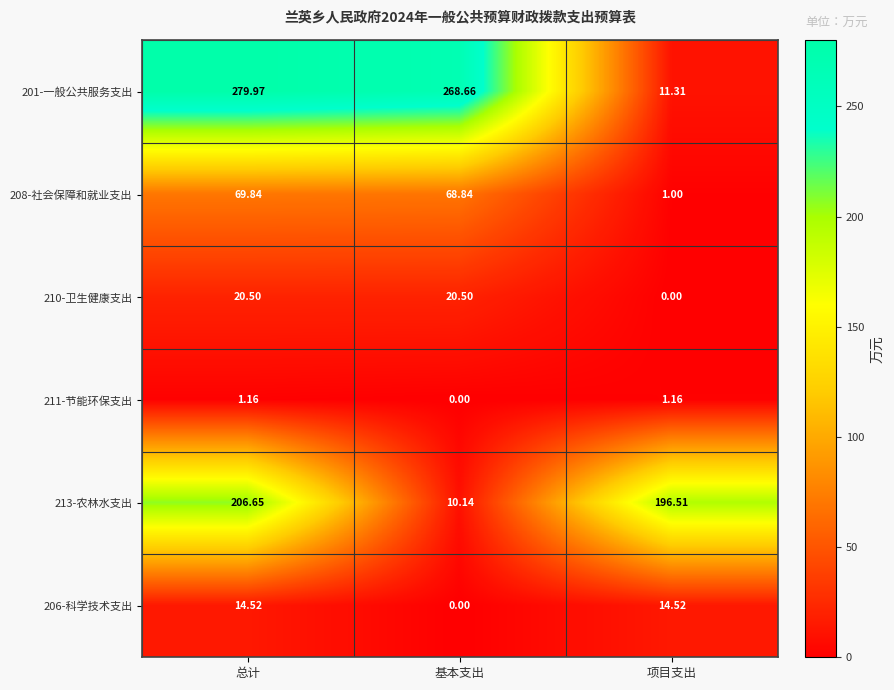

Where does the 201-一般公共服务支出 series first go above 268?

总计